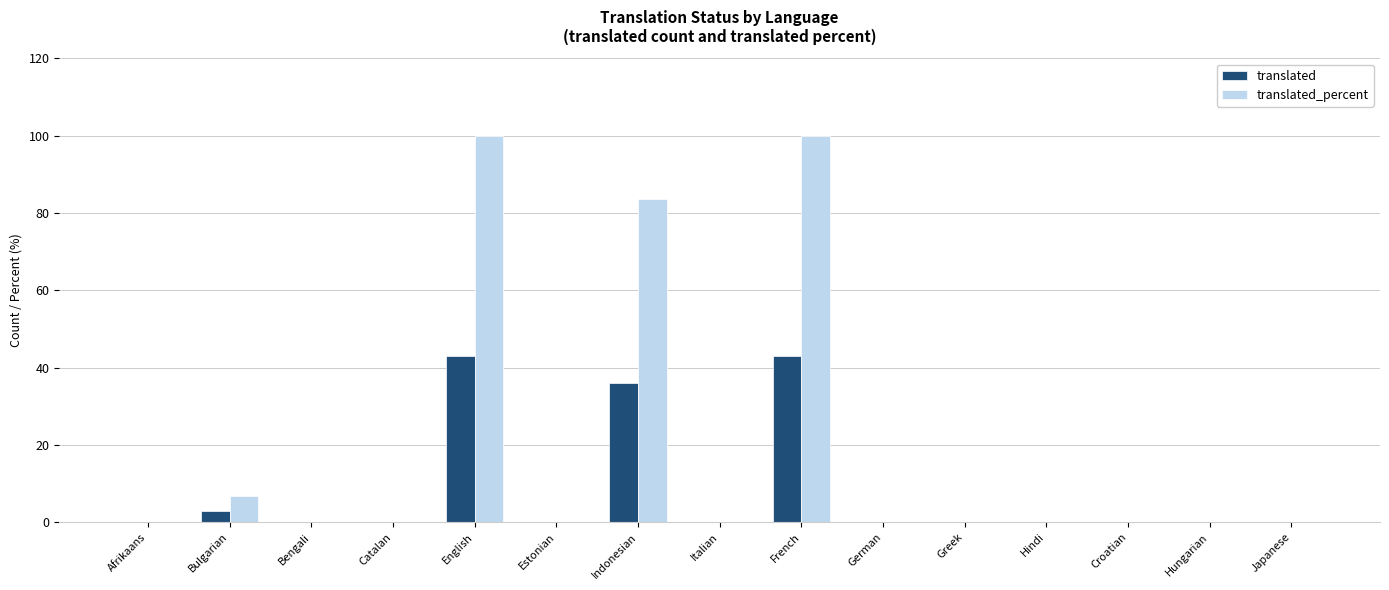

True or false: translated has a value of 0.0 at Bengali.

True